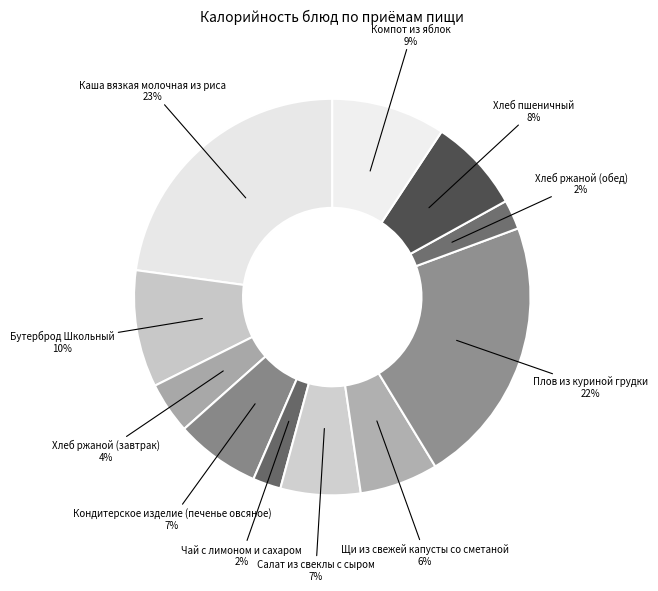

Which slice is the largest?

Каша вязкая молочная из риса